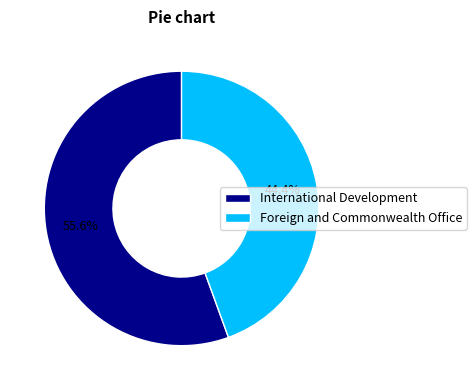

The Foreign and Commonwealth Office slice represents 30% of the pie. True or false?

False